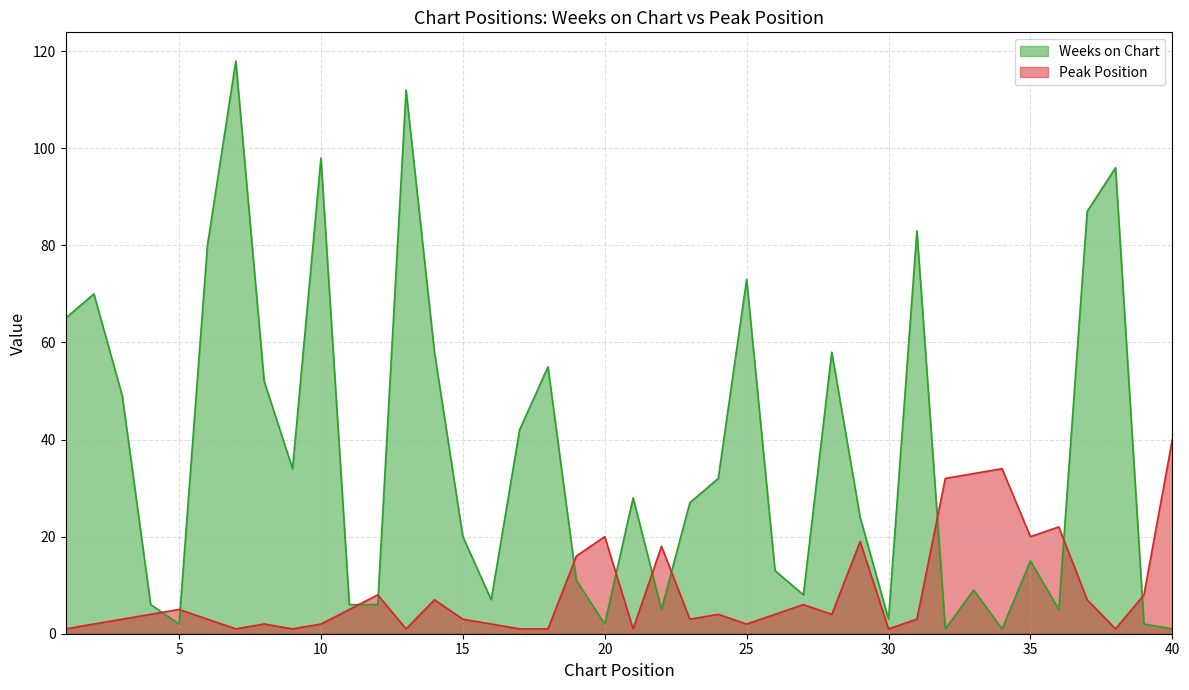

How many data points in Weeks on Chart are less than 27?

20